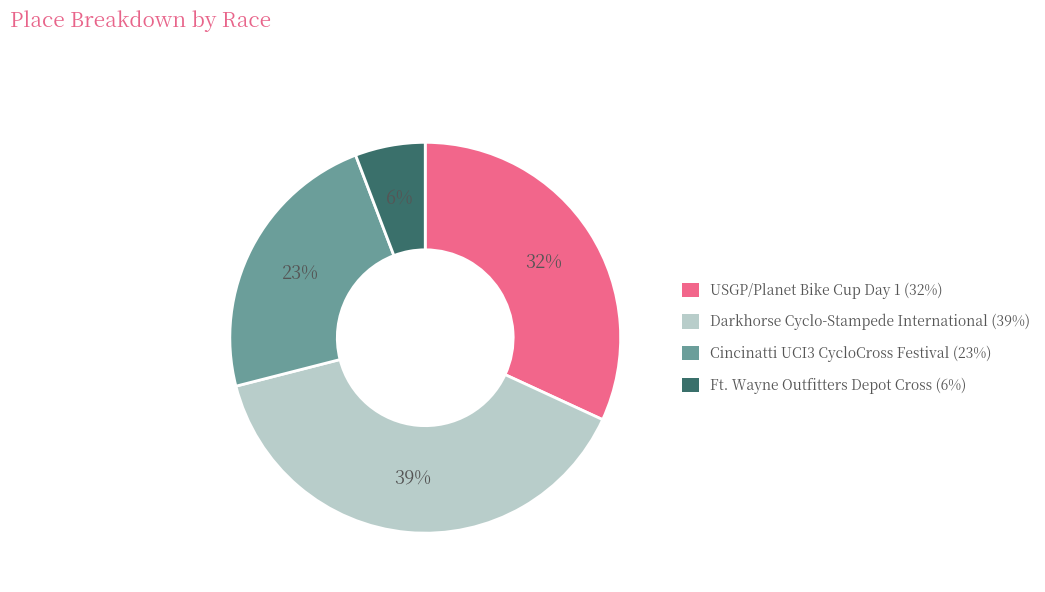

Approximately how many times larger is the value at USGP/Planet Bike Cup Day 1 compared to Darkhorse Cyclo-Stampede International?

0.8